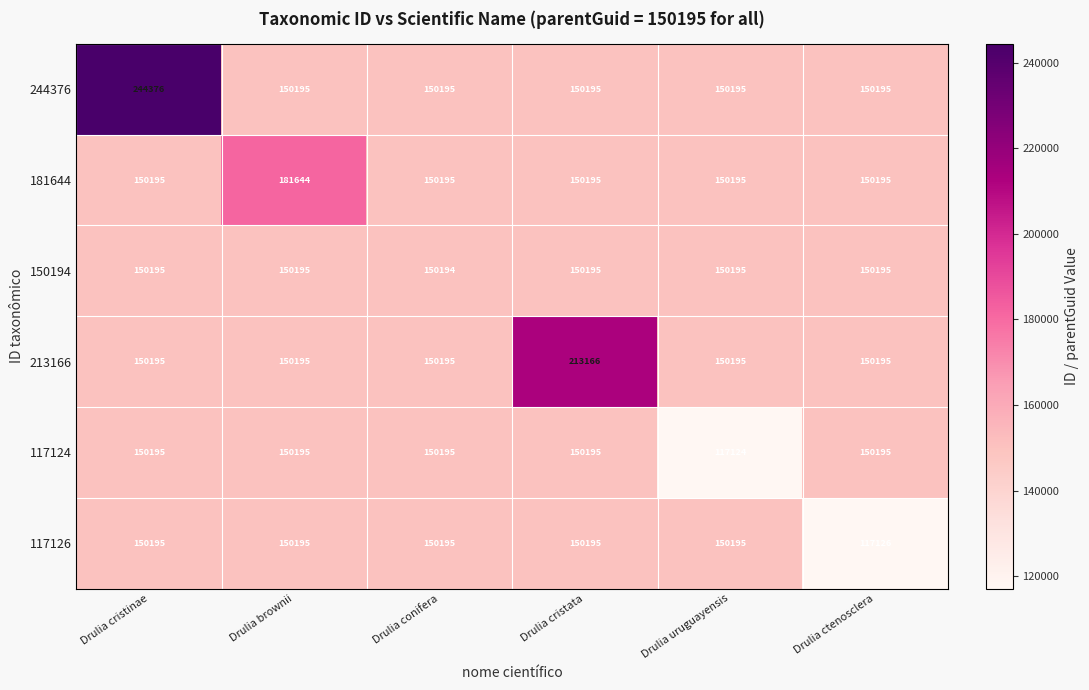

Which label corresponds to the smallest value in the chart?

Drulia uruguayensis